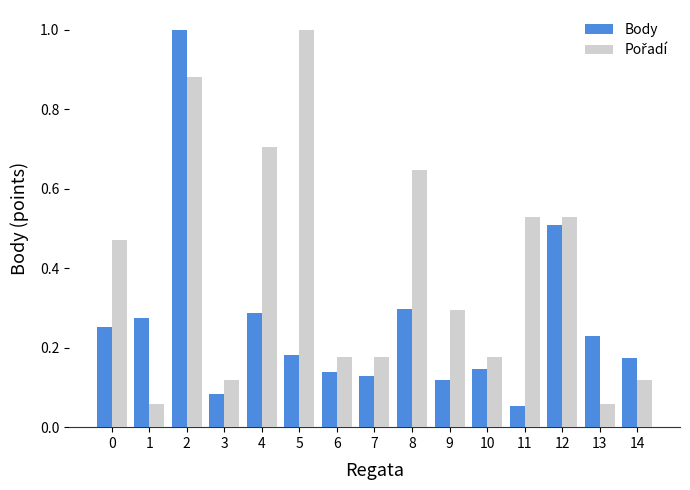

At how many categories does at least one series exceed 0?

15